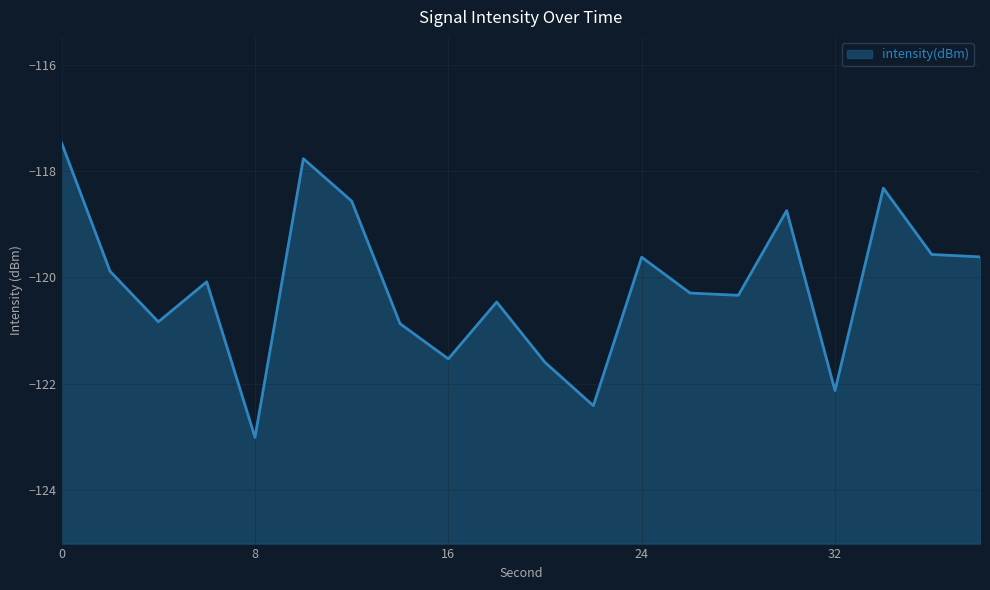

What is the approximate value at 16?

-121.5